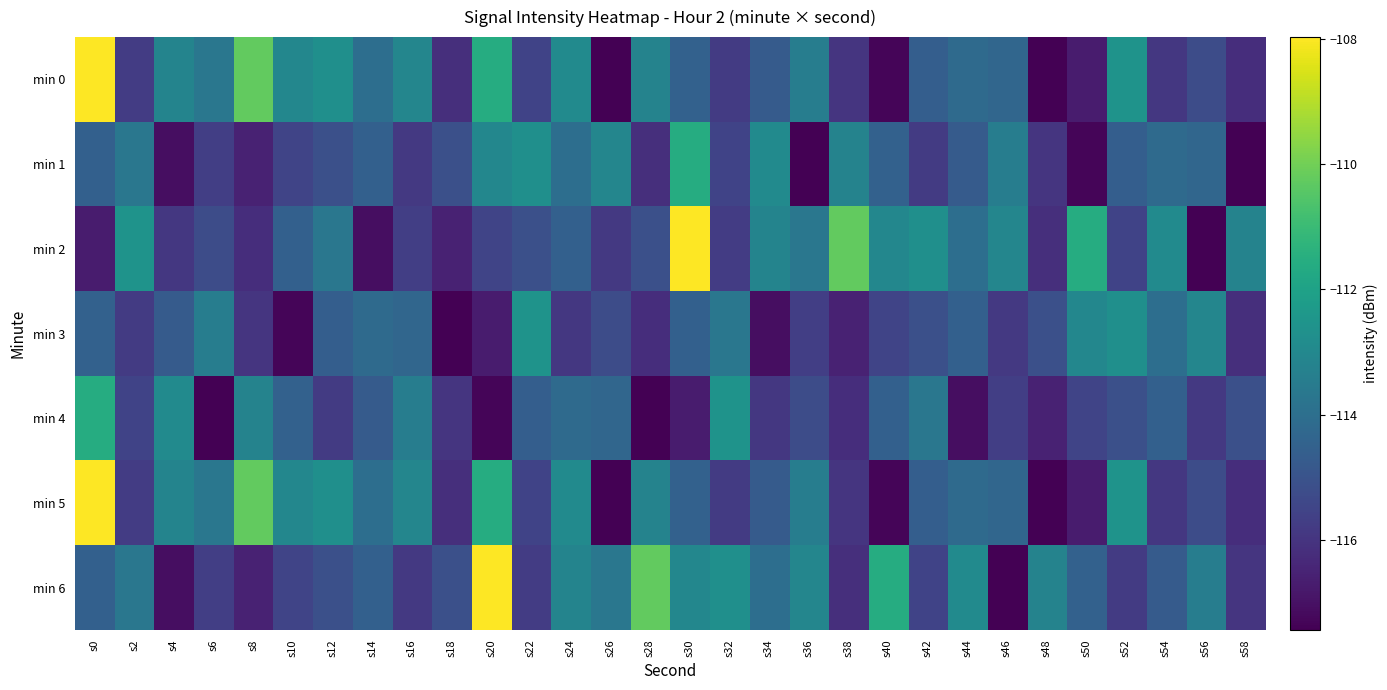

Which series has the largest total across all categories?

min 6